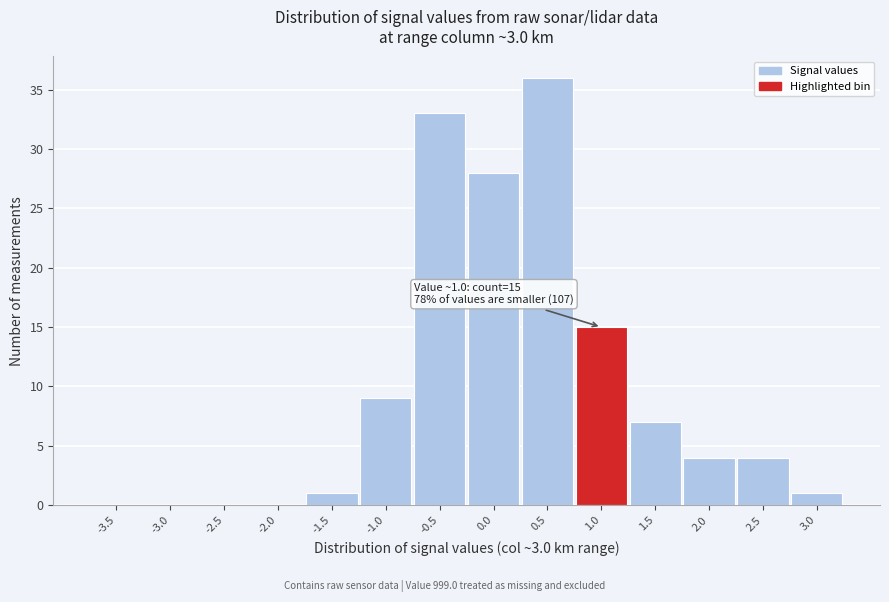

Reading left to right, list all the values displayed in this chart.

-3.5=0	-3.0=0	-2.5=0	-2.0=0	-1.5=1	-1.0=9	-0.5=33	0.0=28	0.5=36	1.0=15	1.5=7	2.0=4	2.5=4	3.0=1